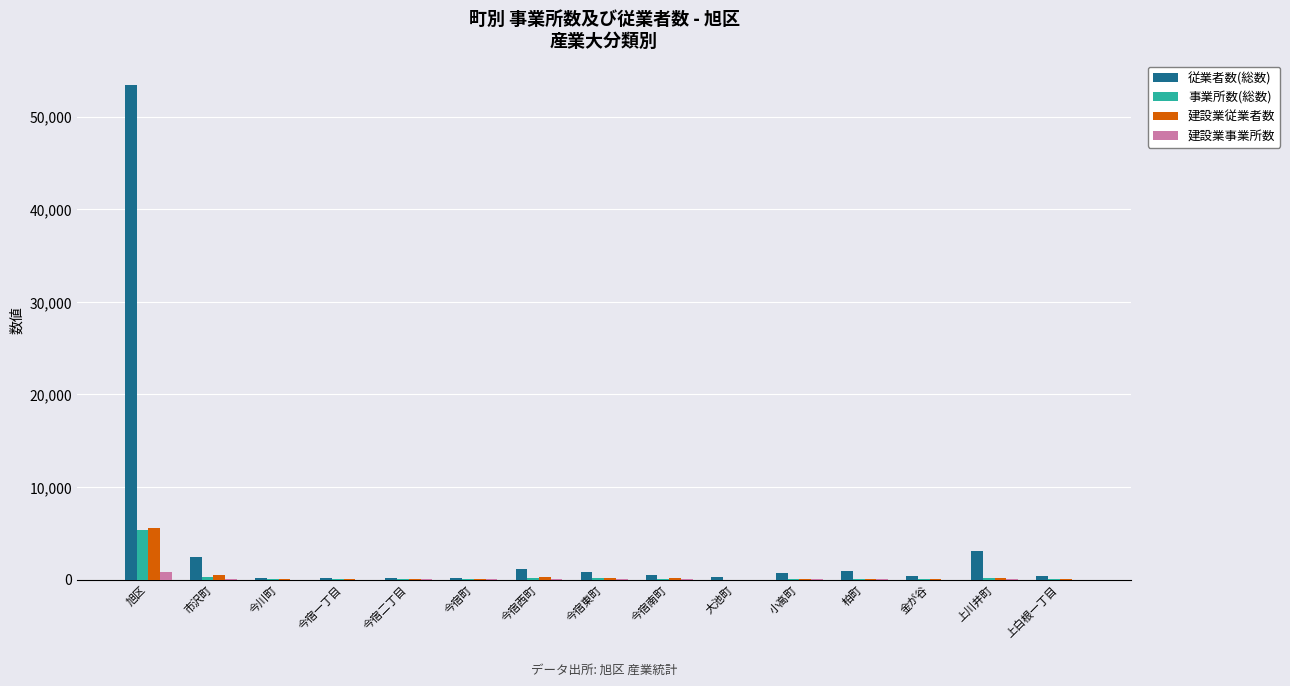

What is the spread (max minus min) of values at 上川井町?

3099